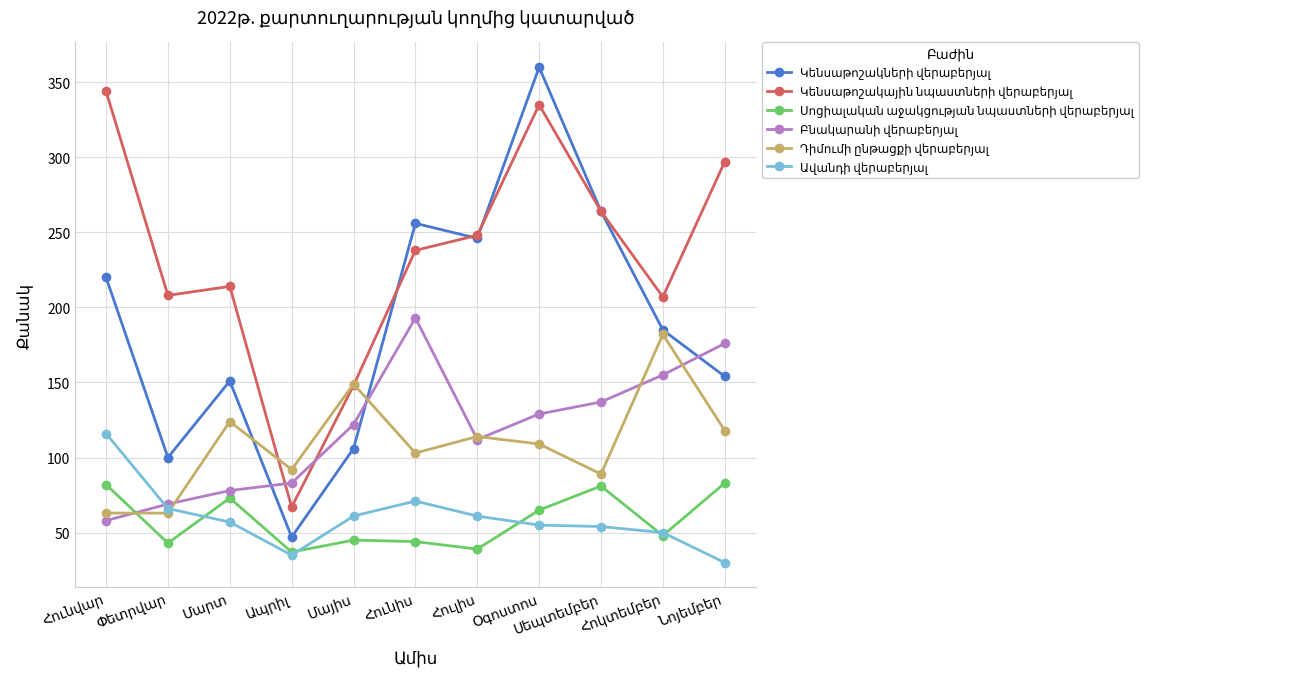

True or false: Դիմումի ընթացքի վերաբերյալ has more than 0 points higher than both neighbors.

True